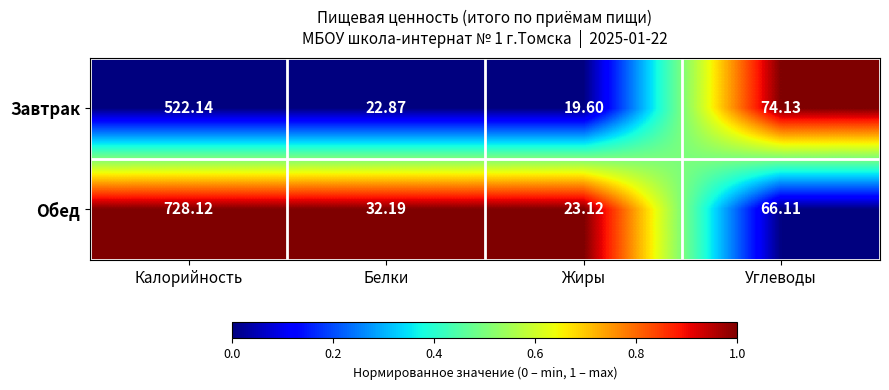

At which category is the sum across all series the highest?

Калорийность